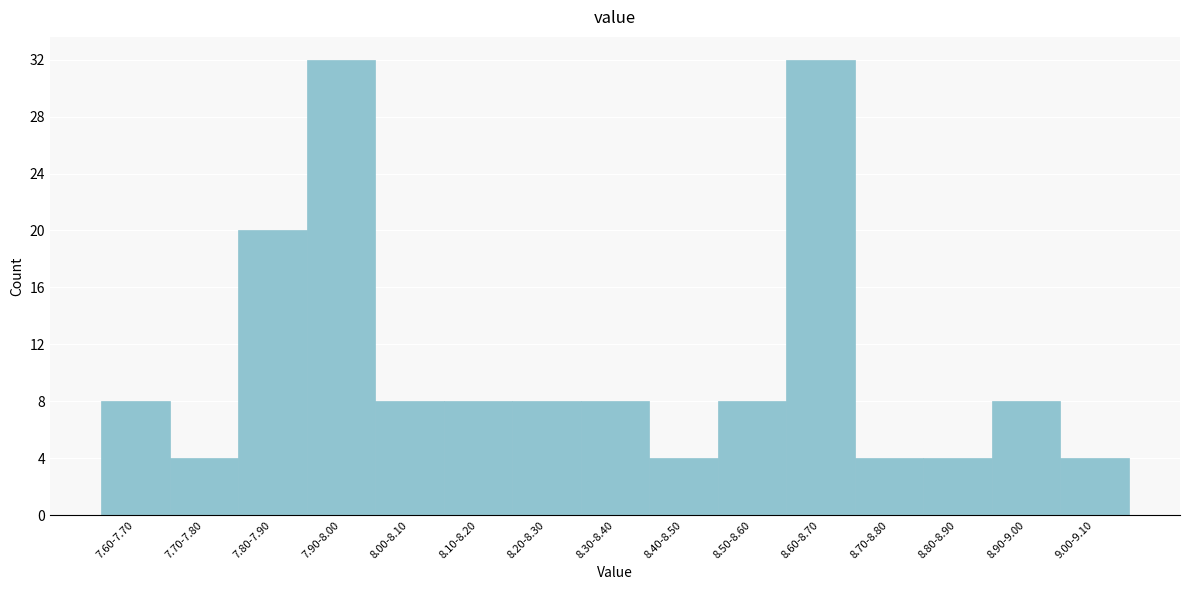

Reading left to right, extract all data points from this chart.

7.60-7.70=8	7.70-7.80=4	7.80-7.90=20	7.90-8.00=32	8.00-8.10=8	8.10-8.20=8	8.20-8.30=8	8.30-8.40=8	8.40-8.50=4	8.50-8.60=8	8.60-8.70=32	8.70-8.80=4	8.80-8.90=4	8.90-9.00=8	9.00-9.10=4